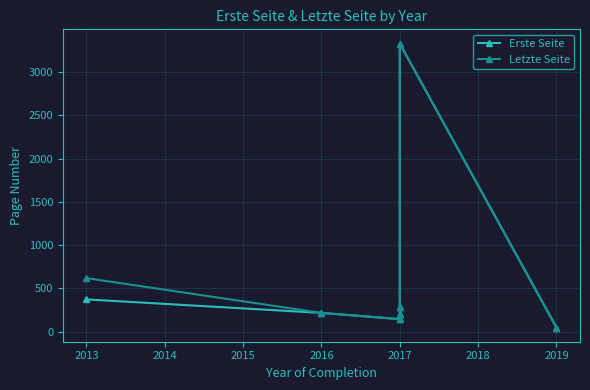

At which label does Letzte Seite reach its peak?

2017